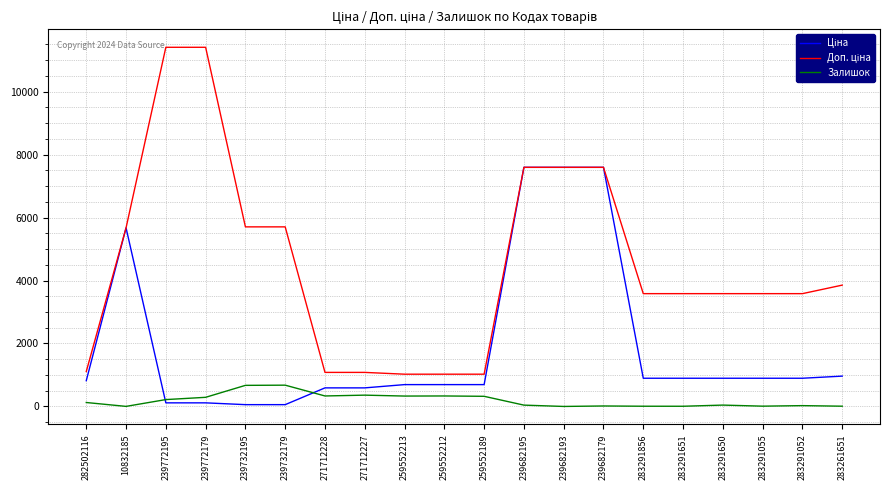

The value of Залишок at 239732179 is 676.0. True or false?

True